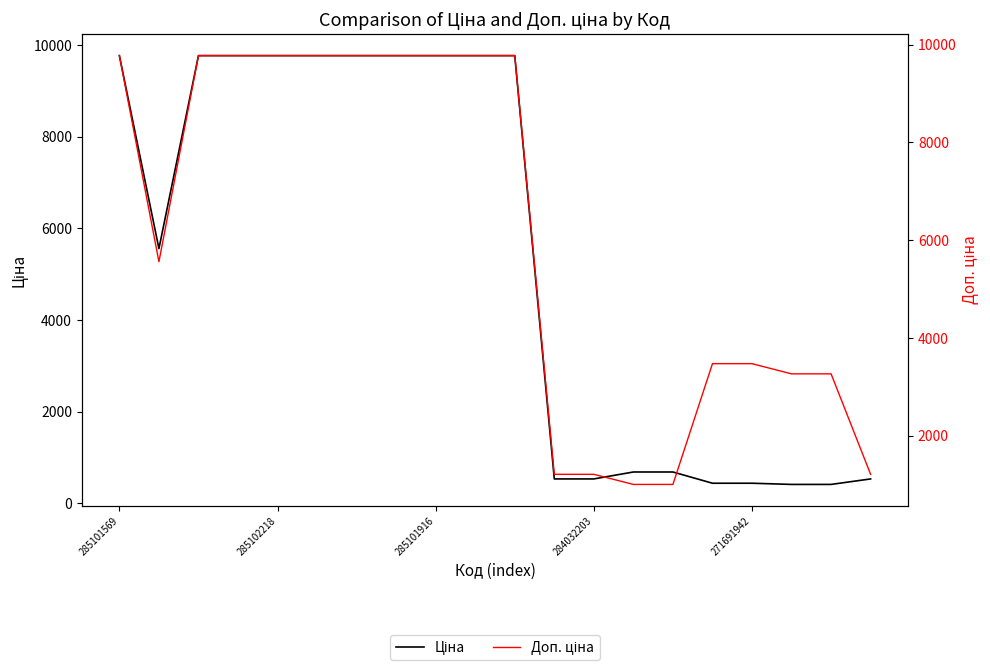

What position from the right is 285101569?

20